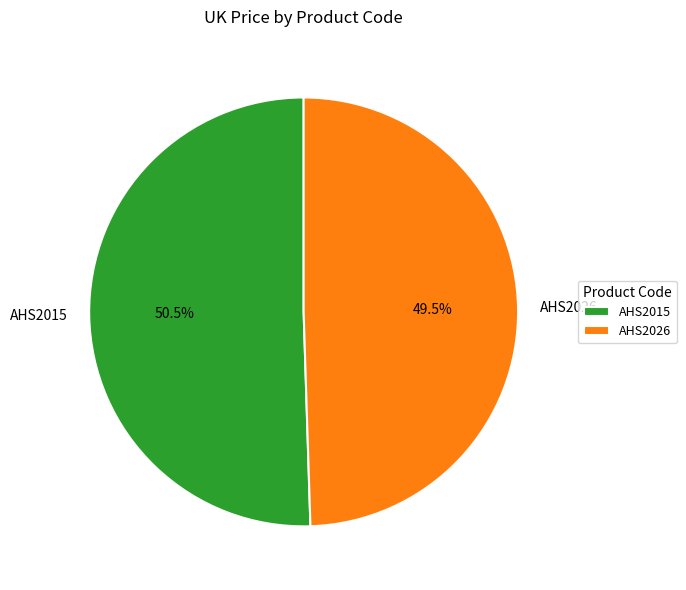

Is it true that AHS2015 is 40% of the pie?

False